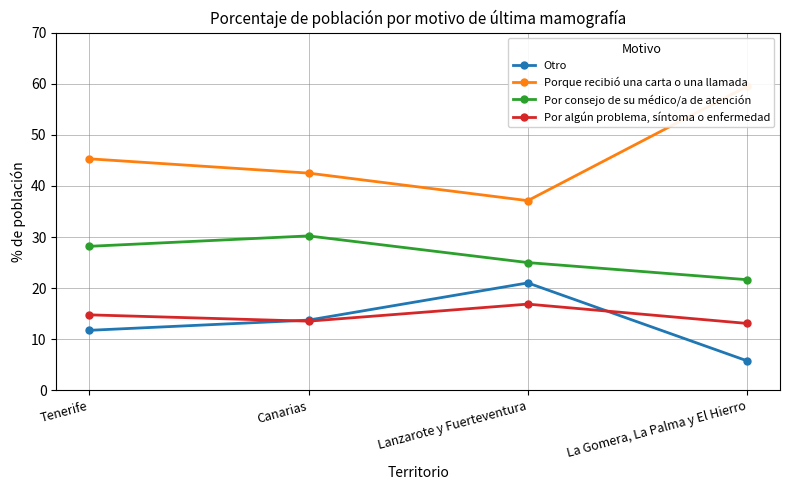

What are all the series names shown in the legend?

Otro, Porque recibió una carta o una llamada, Por consejo de su médico/a de atención, Por algún problema, síntoma o enfermedad